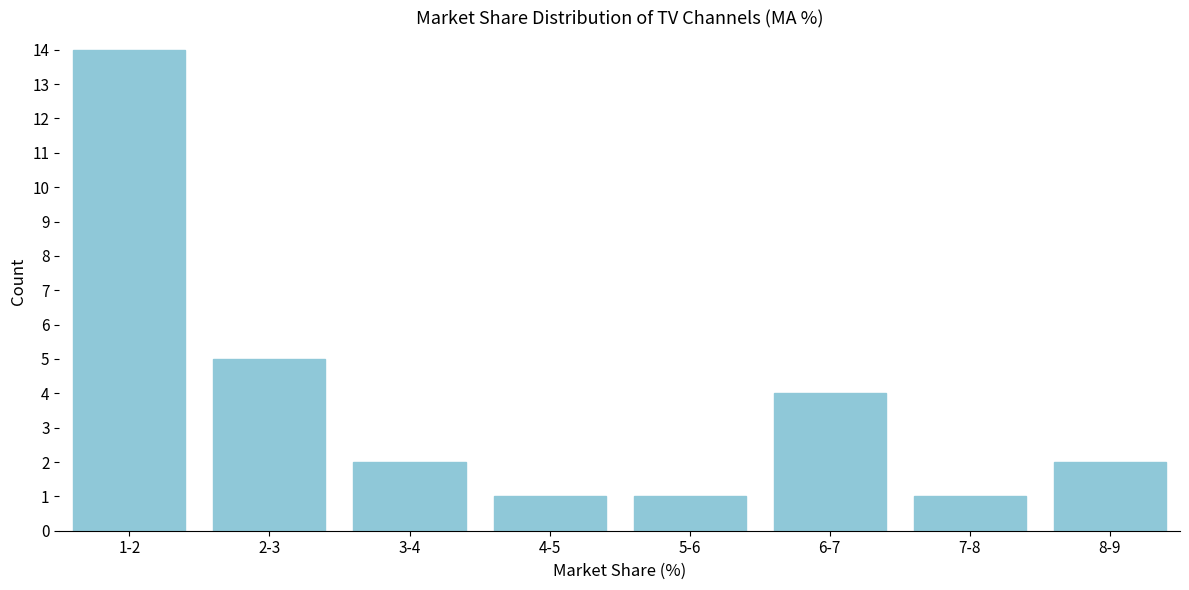

Reading left to right, extract all data points from this chart.

14	5	2	1	1	4	1	2